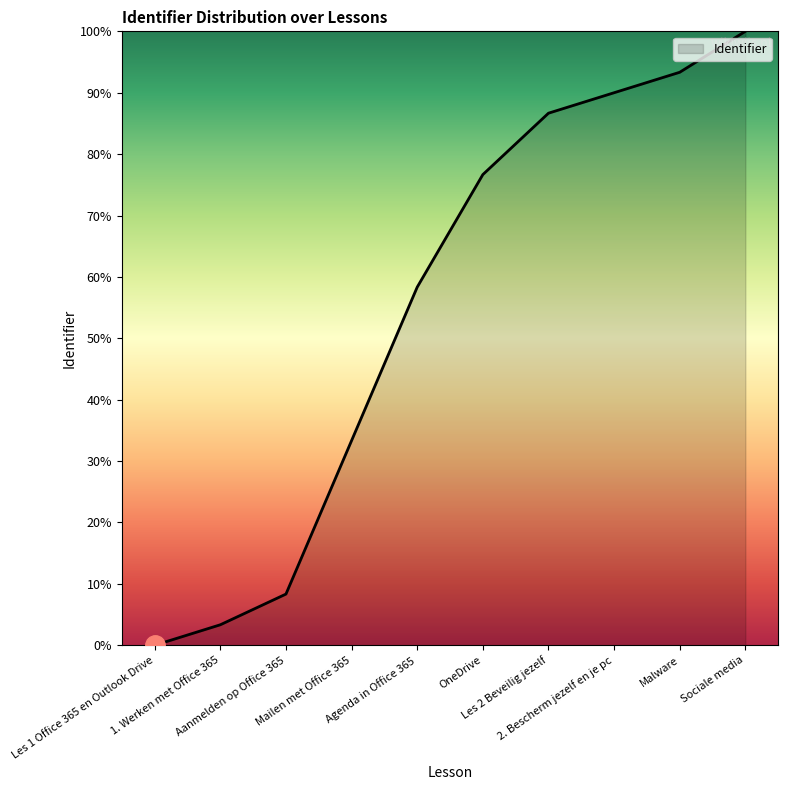

How many lines are shown in the chart?

1